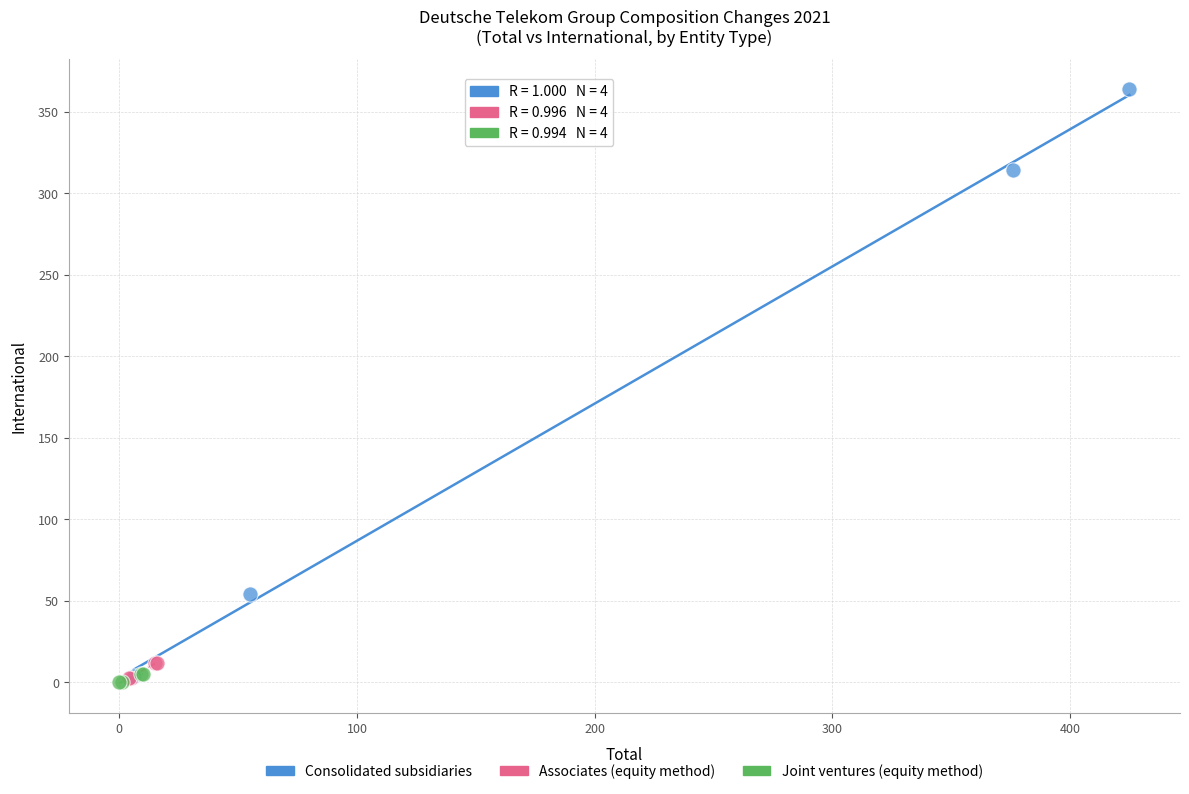

Which series reaches the maximum Y coordinate?

Consolidated subsidiaries